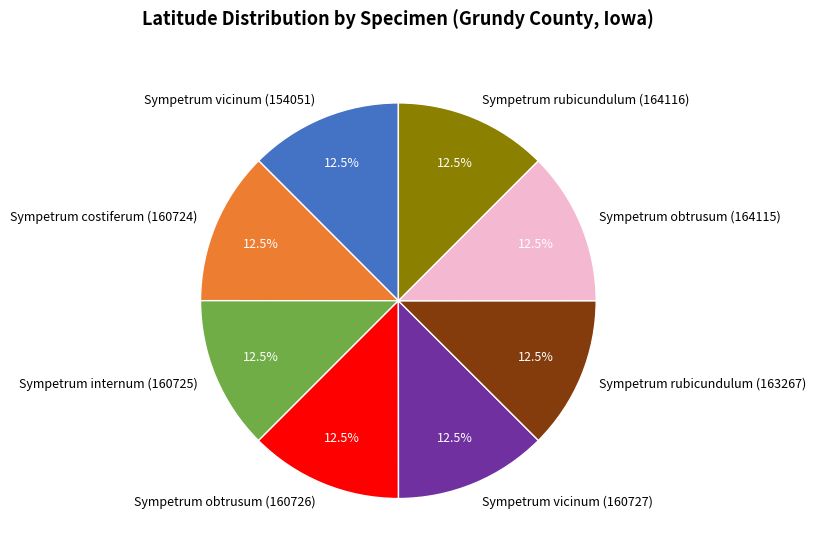

What is the ratio of the value at Sympetrum internum (160725) to the value at Sympetrum obtrusum (160726)?

1.0